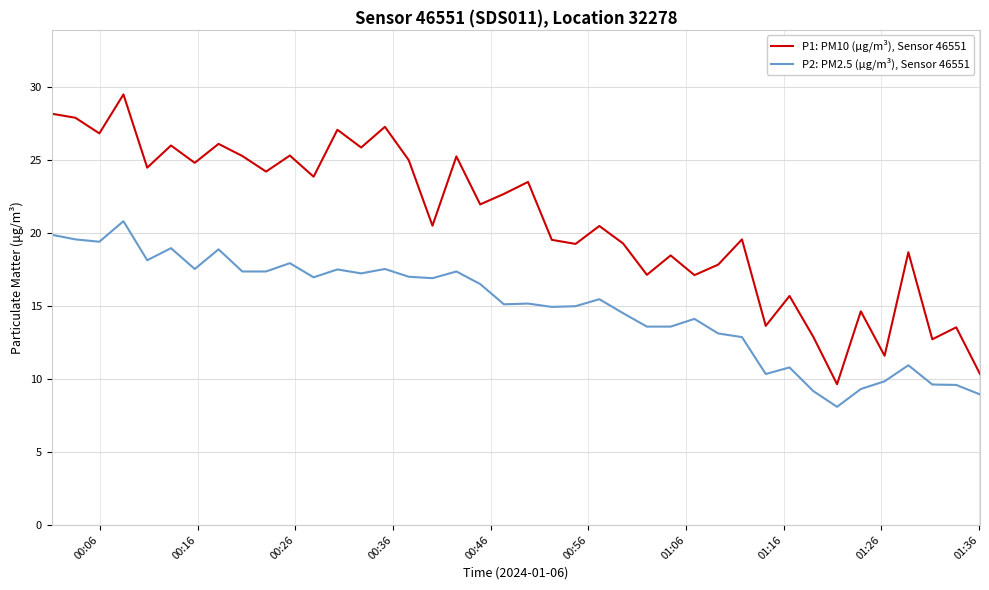

What is the maximum value for P1: PM10 (µg/m³), Sensor 46551?

29.5